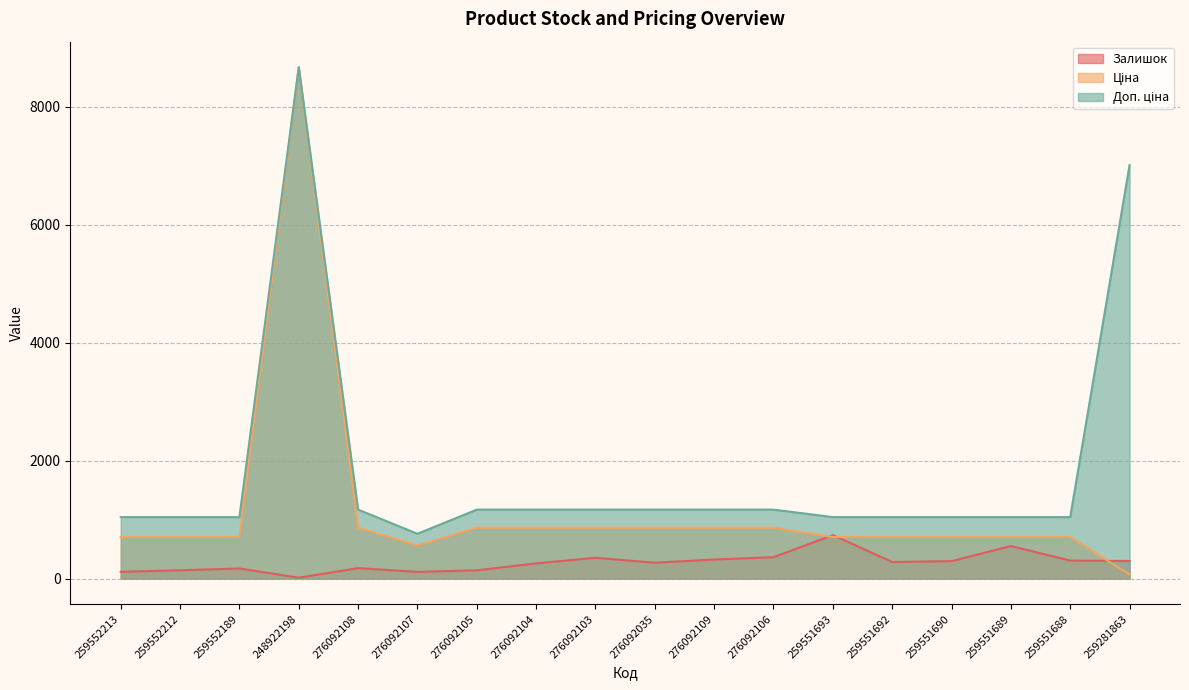

How many times do Ціна and Залишок cross each other?

3